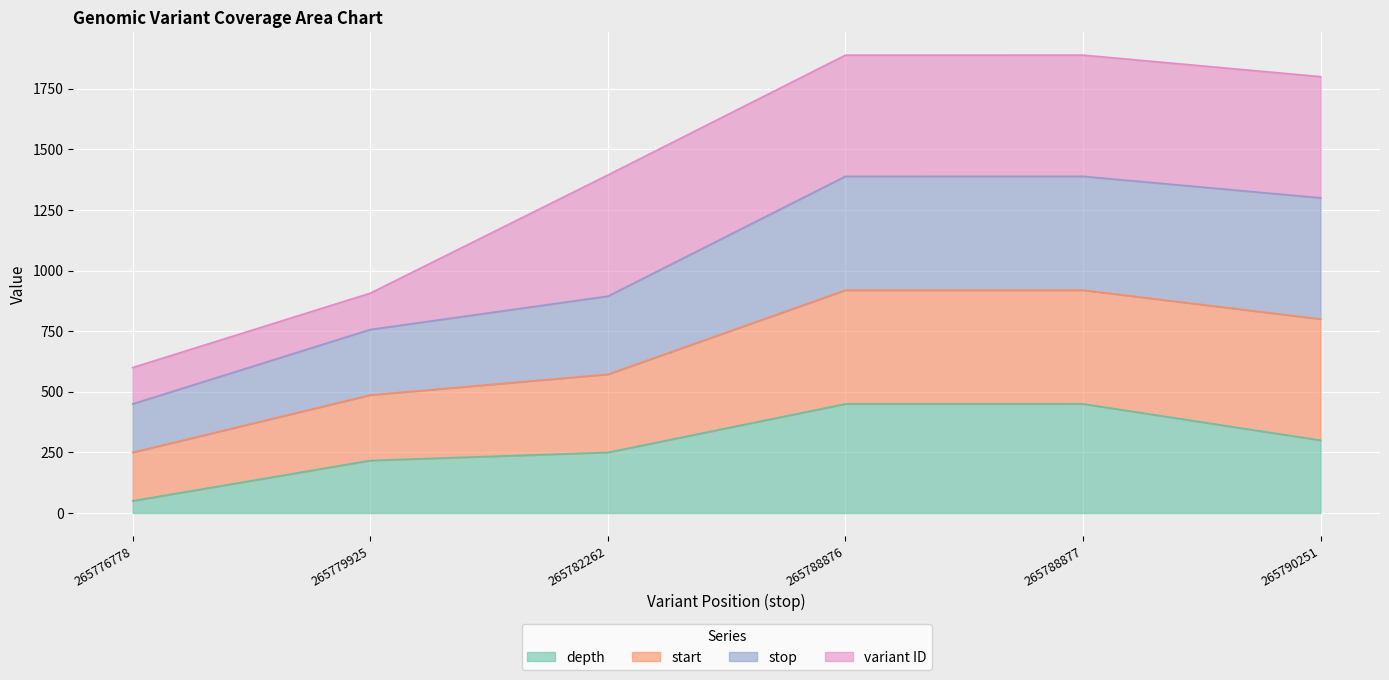

Which has a higher value, 265788876 or 265779925?

265788876